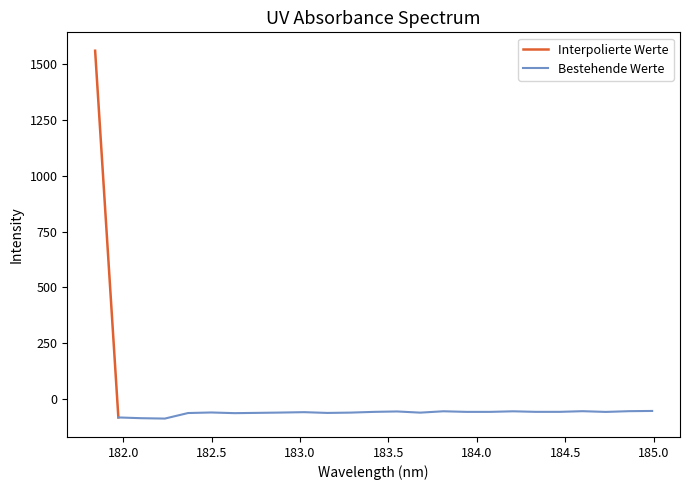

What is the sum of all values?

84.3